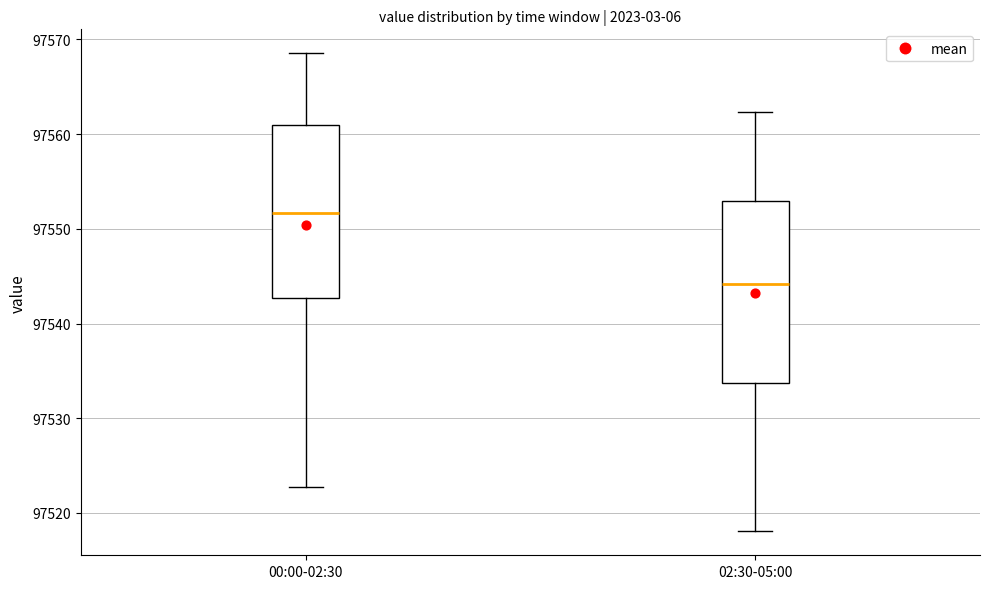

Where does the lower whisker of the box for 00:00-02:30 end on the y-axis? The values are not printed on the chart, so give them approximately, as read against the axis.

97523